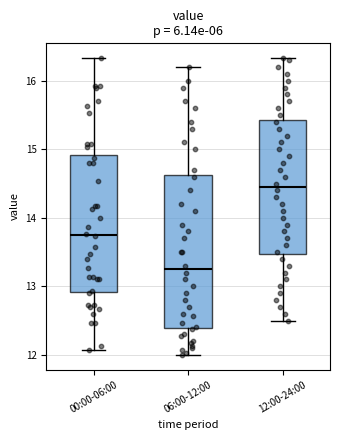

Which box has the lowest median line?

06:00-12:00